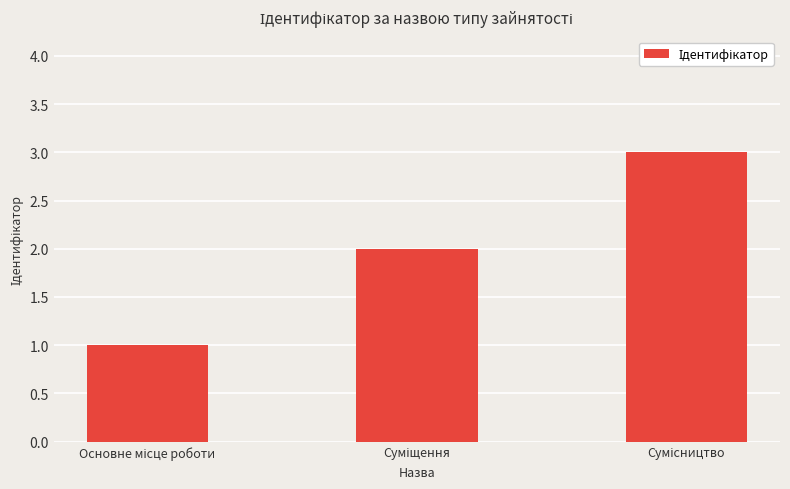

What is the smallest value displayed?

1